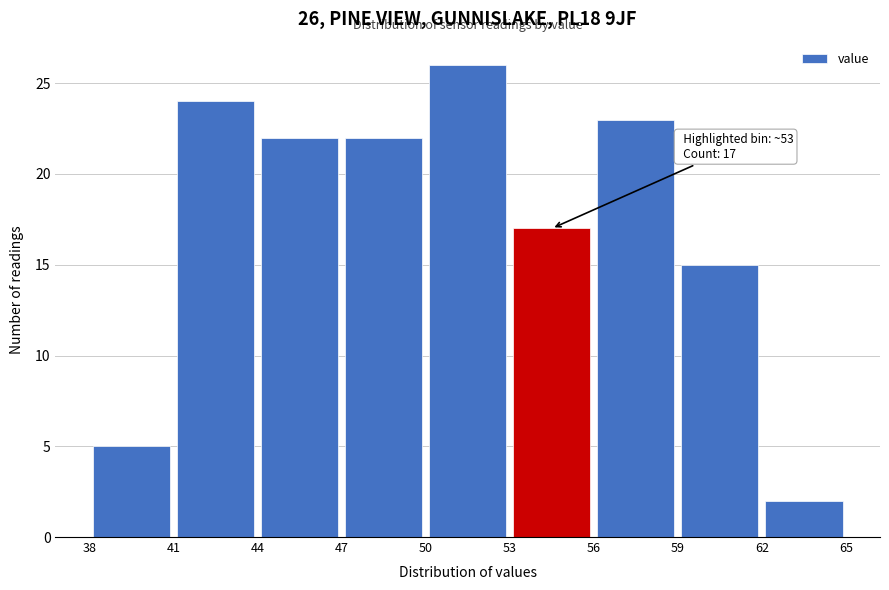

Which range on the x-axis has the tallest bar?

50 to 53